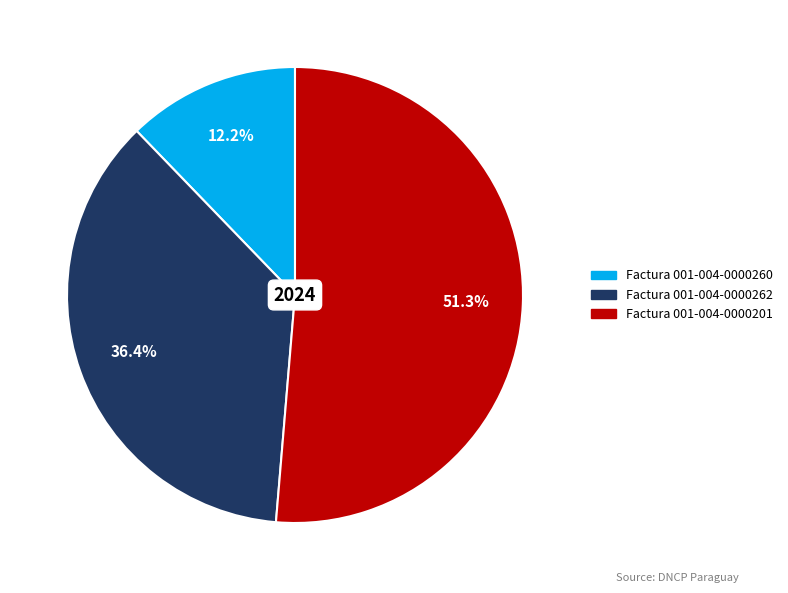

How many slices are in this pie chart?

3